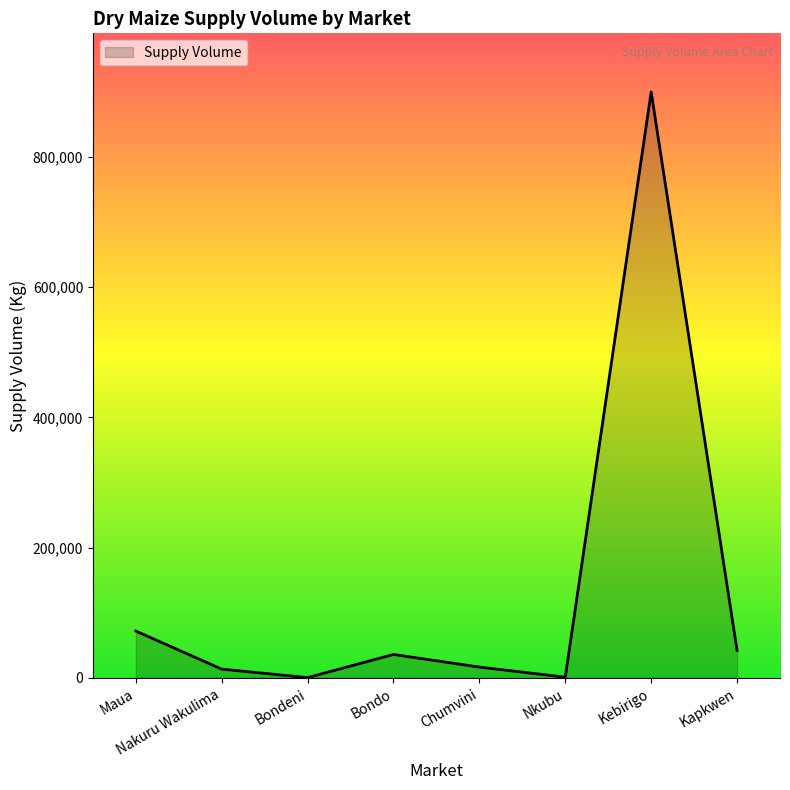

The value at Bondo is 36000. True or false?

True